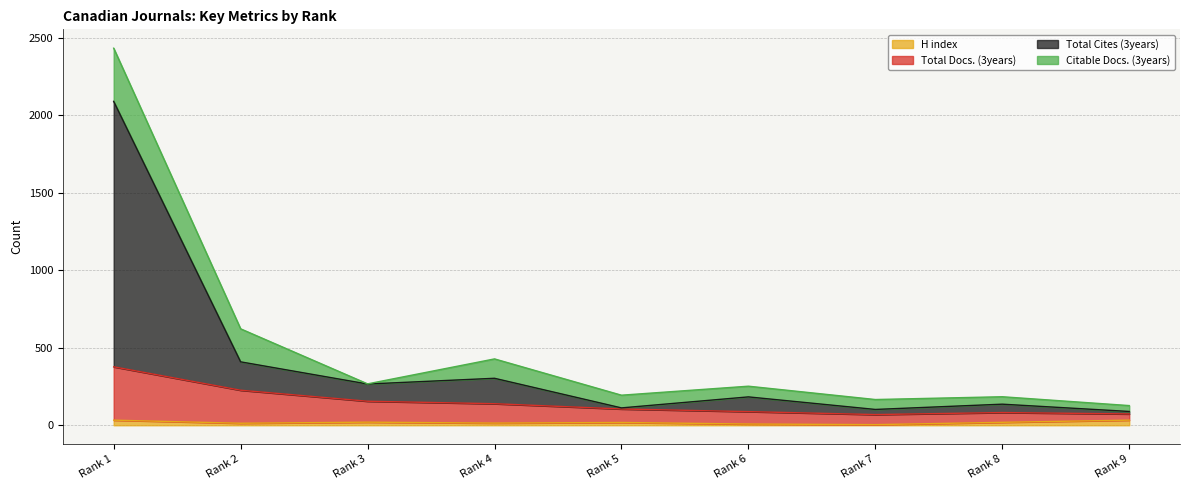

What is the difference between the maximum and minimum values in the Total Cites (3years) series?

2000